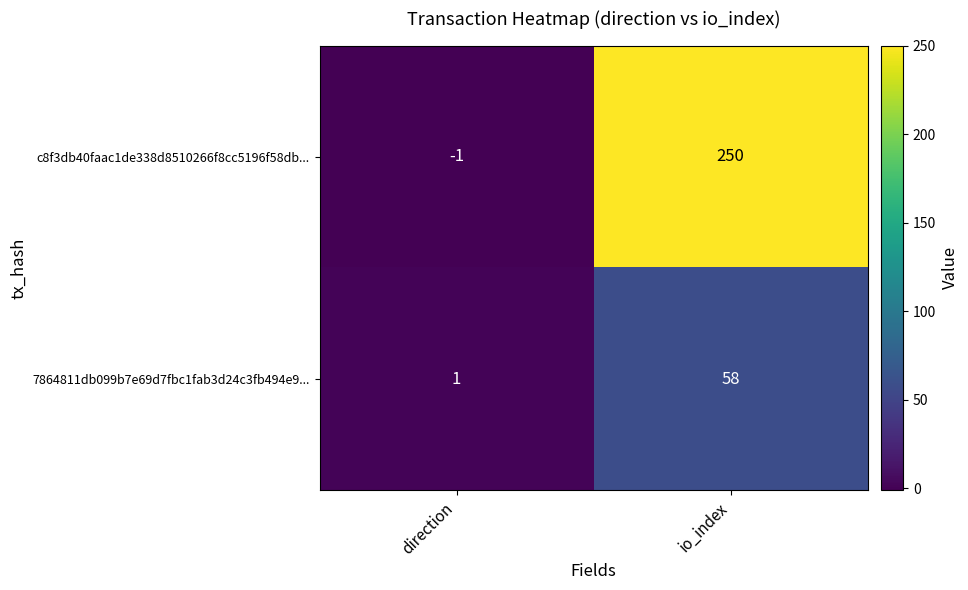

At which category is the sum across all series the highest?

io_index